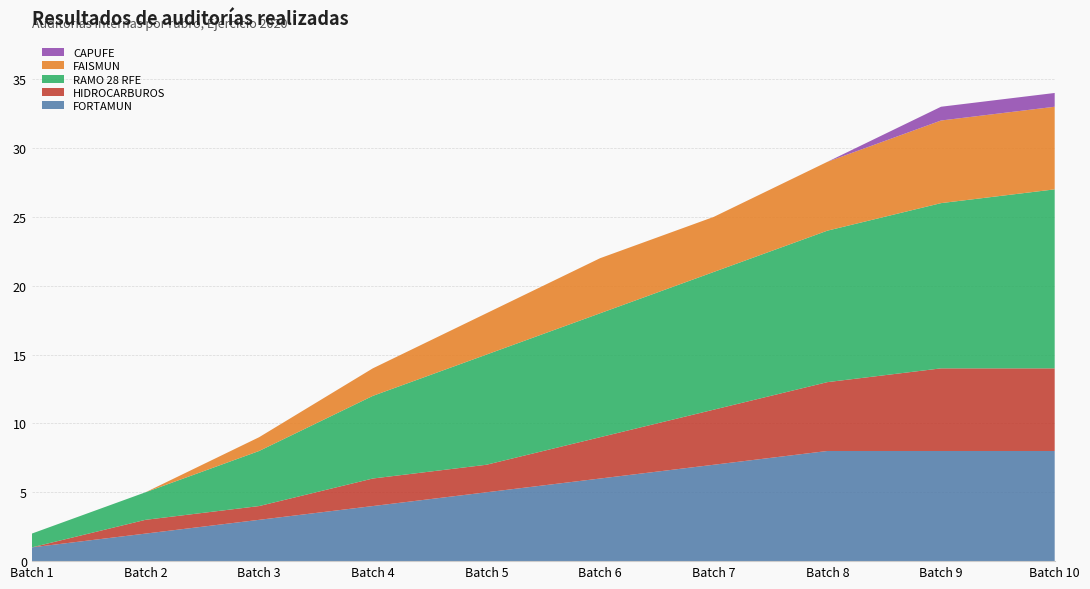

True or false: FORTAMUN has a value of 3 at Batch 9.

False